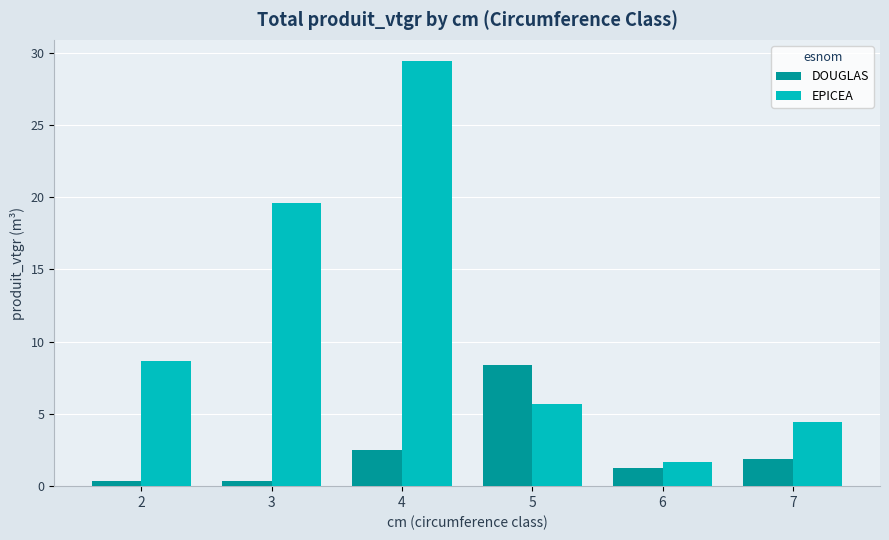

Is it true that DOUGLAS equals 2.5 at 4?

True